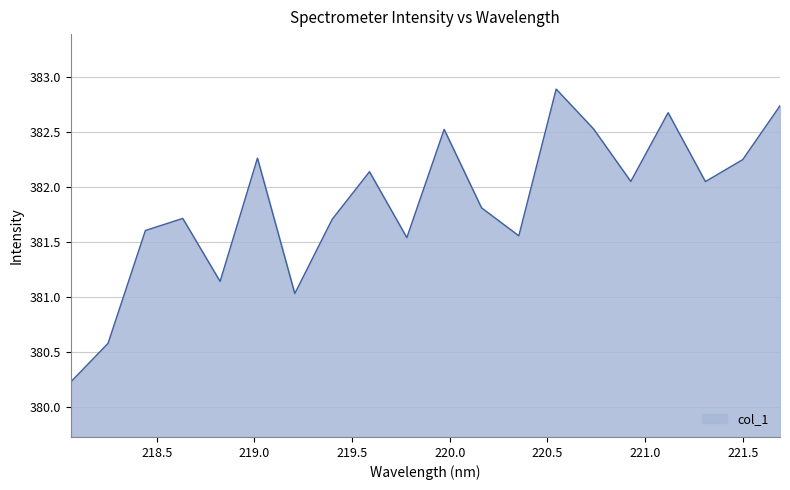

What is the maximum value shown in the chart?

382.9